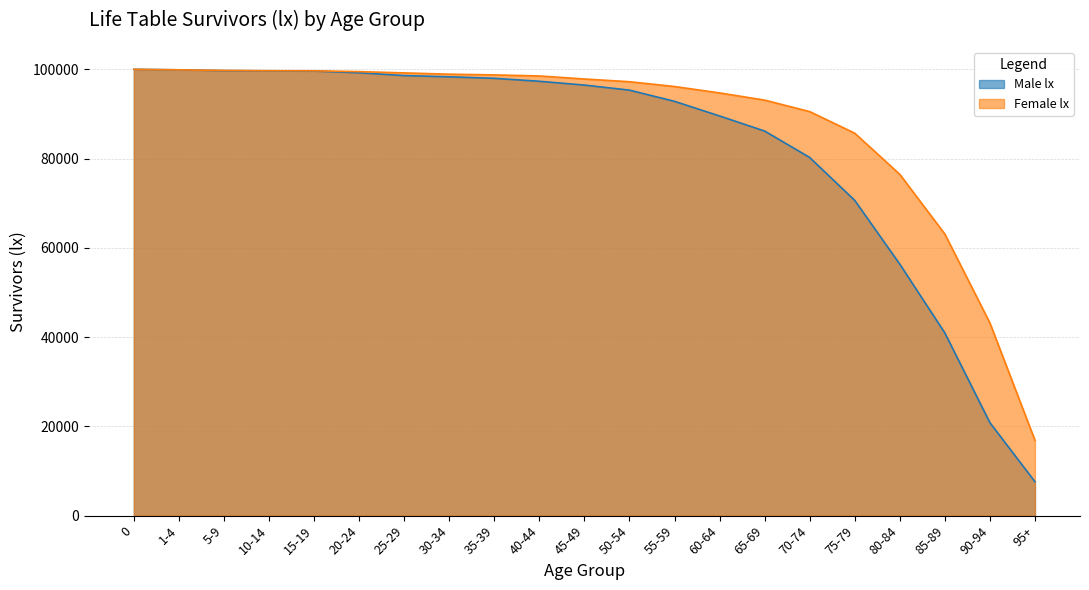

What is the difference between the Female lx values at 0 and 70-74?

9472